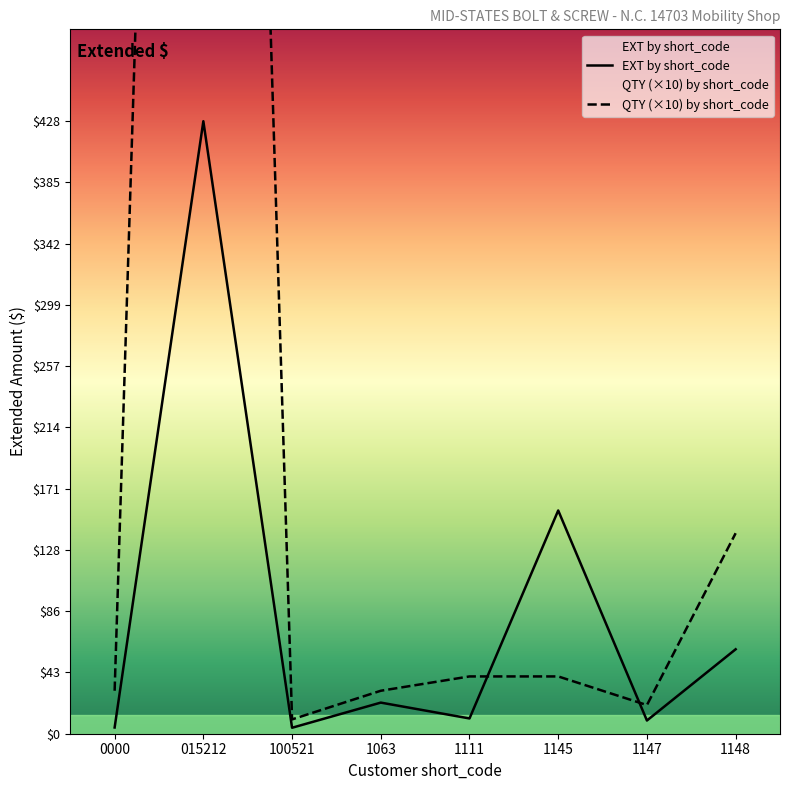

Reading right to left, what are all the values shown in this chart?

EXT by short_code: 59.0	9.2	155.9	10.7	21.7	4.2	427.7	4.3
QTY by short_code: 140.0	20.0	40.0	40.0	30.0	10.0	2000.0	30.0